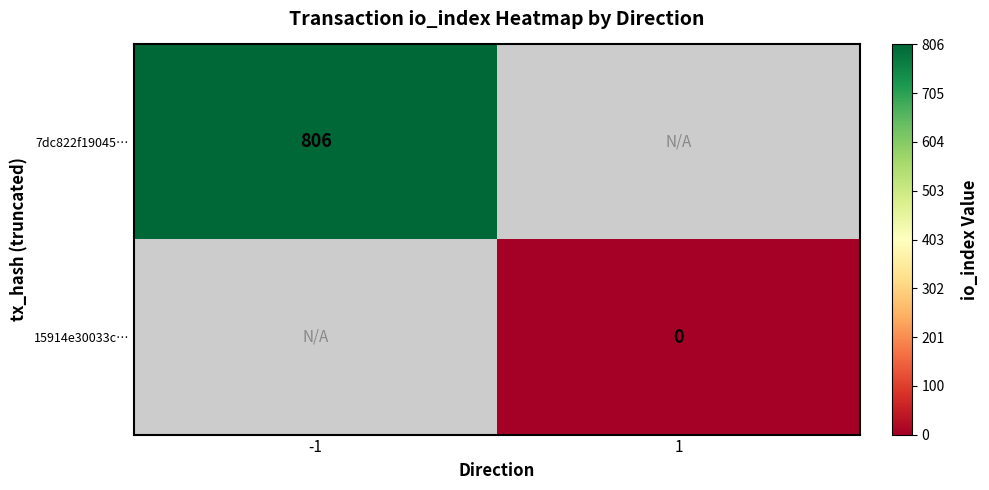

The 7dc822f19045… series shows 167 at -1. True or false?

False